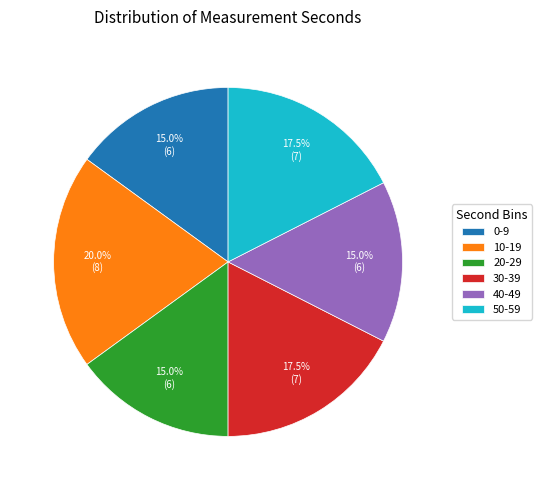

Count the number of slices in the pie.

6